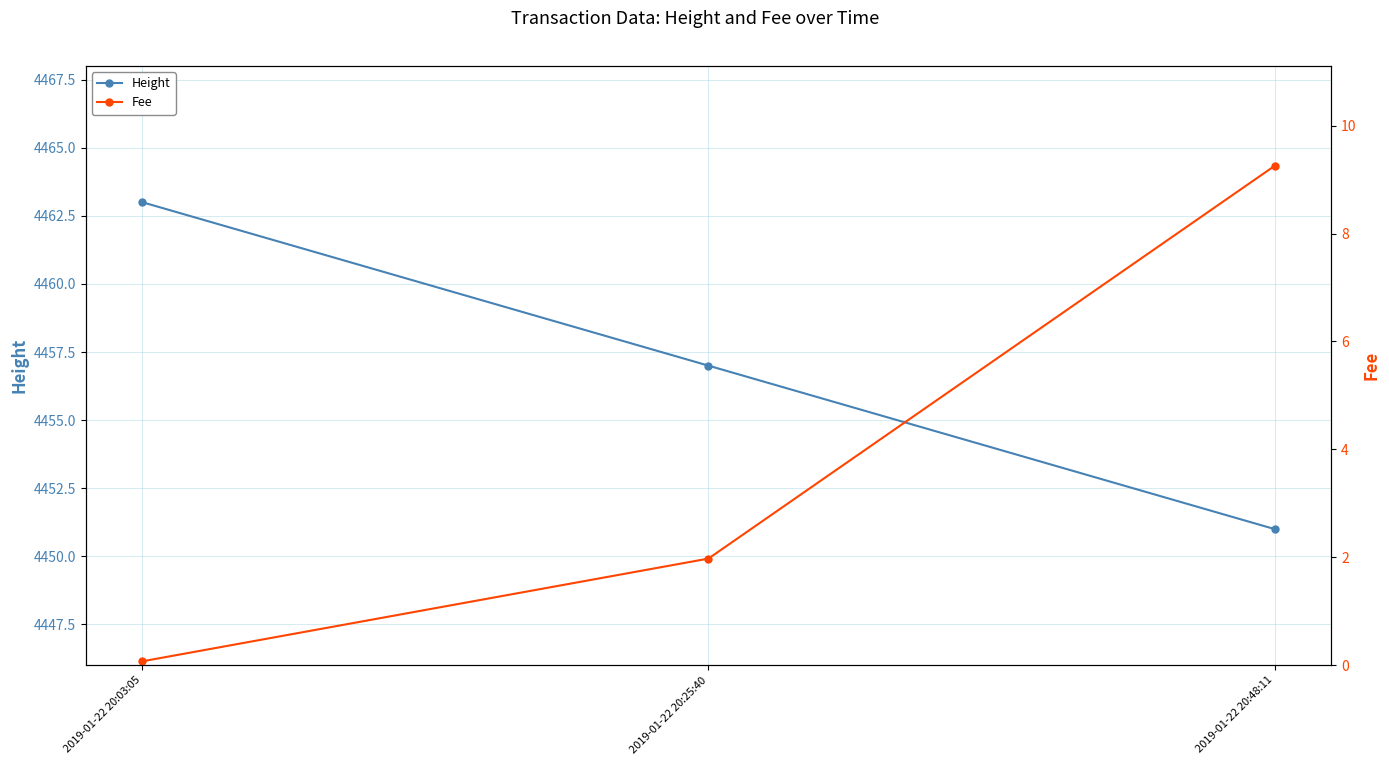

Reading right to left, list all the values displayed in this chart.

Height: 2019-01-22 20:48:11=4451.0	2019-01-22 20:25:40=4457.0	2019-01-22 20:03:05=4463.0
Fee: 2019-01-22 20:48:11=9.3	2019-01-22 20:25:40=2.0	2019-01-22 20:03:05=0.1